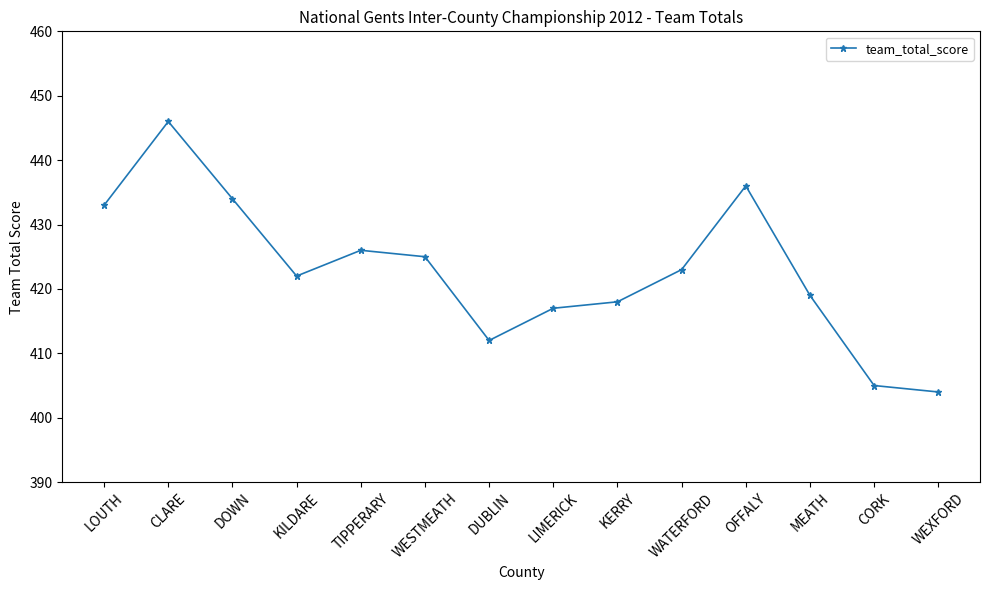

How many data points does each series have?

14